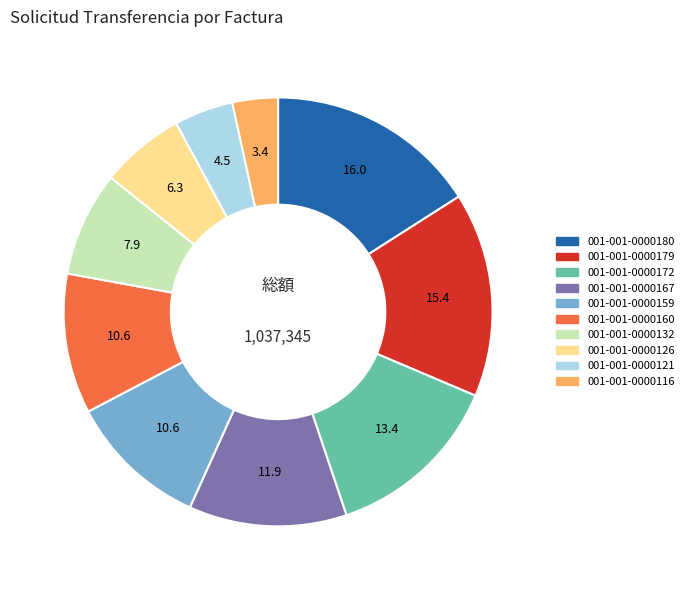

The 001-001-0000160 slice represents 21% of the pie. True or false?

False